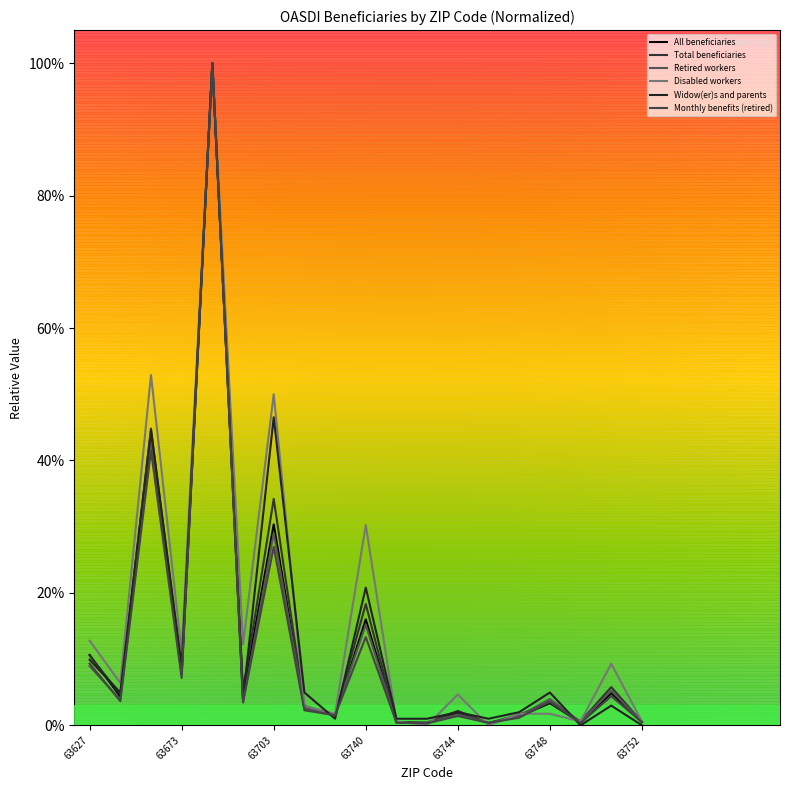

Does the chart have visible grid lines?

No